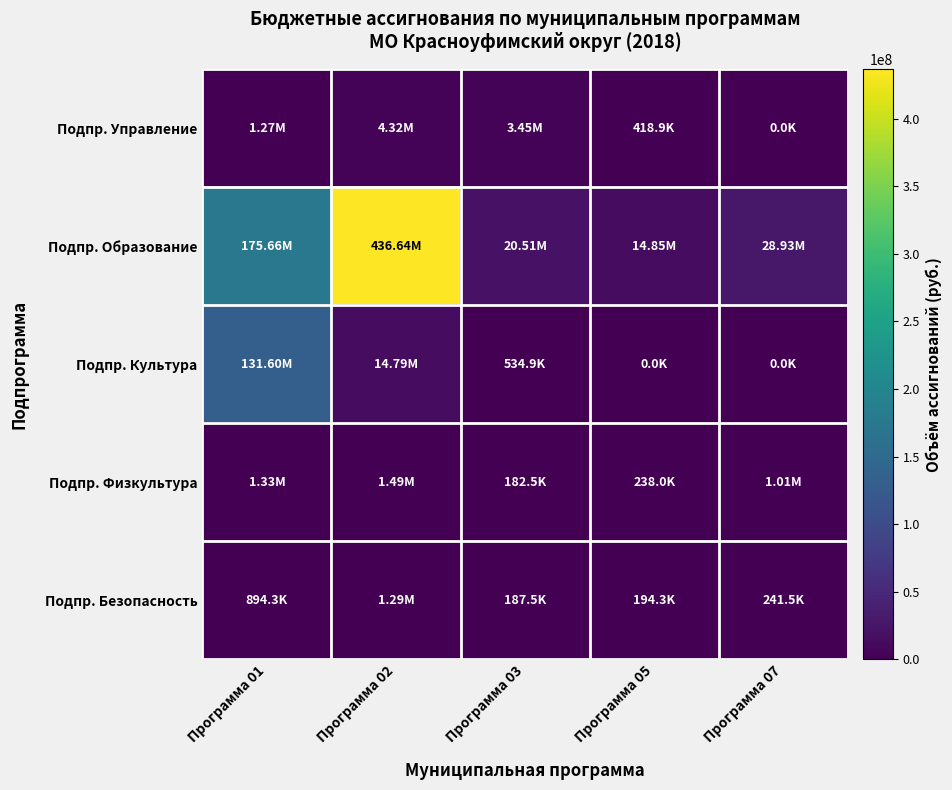

Reading right to left, transcribe all the data shown in this chart.

Подпр. Управление: Программа 07=0.0	Программа 05=418900.0	Программа 03=3452700.0	Программа 02=4323313.0	Программа 01=1274300.0
Подпр. Образование: Программа 07=28932433.0	Программа 05=14845232.1	Программа 03=20512376.1	Программа 02=436643009.4	Программа 01=175656811.7
Подпр. Культура: Программа 07=0.0	Программа 05=0.0	Программа 03=534900.0	Программа 02=14788118.5	Программа 01=131597277.7
Подпр. Физкультура: Программа 07=1014800.0	Программа 05=238000.0	Программа 03=182514.0	Программа 02=1489786.0	Программа 01=1332893.4
Подпр. Безопасность: Программа 07=241500.0	Программа 05=194300.0	Программа 03=187500.0	Программа 02=1287000.0	Программа 01=894274.0